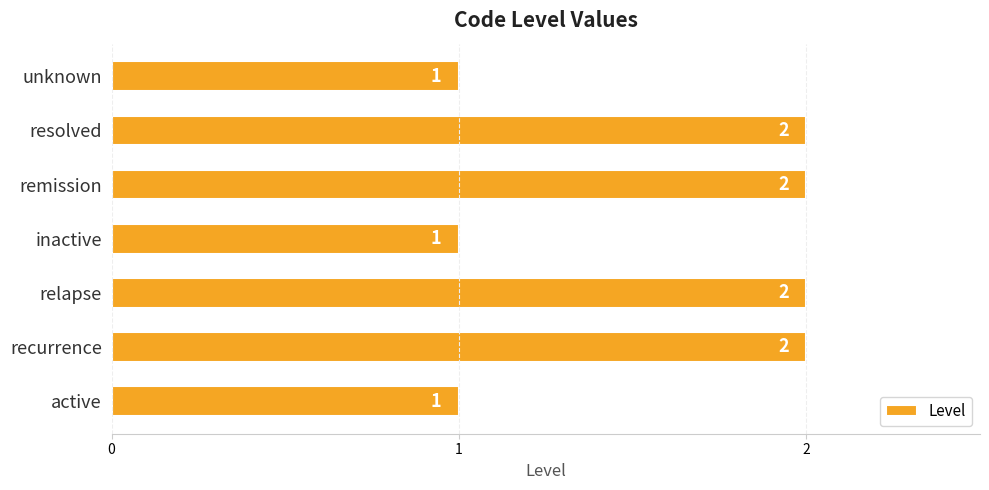

What is the sum of all values?

11